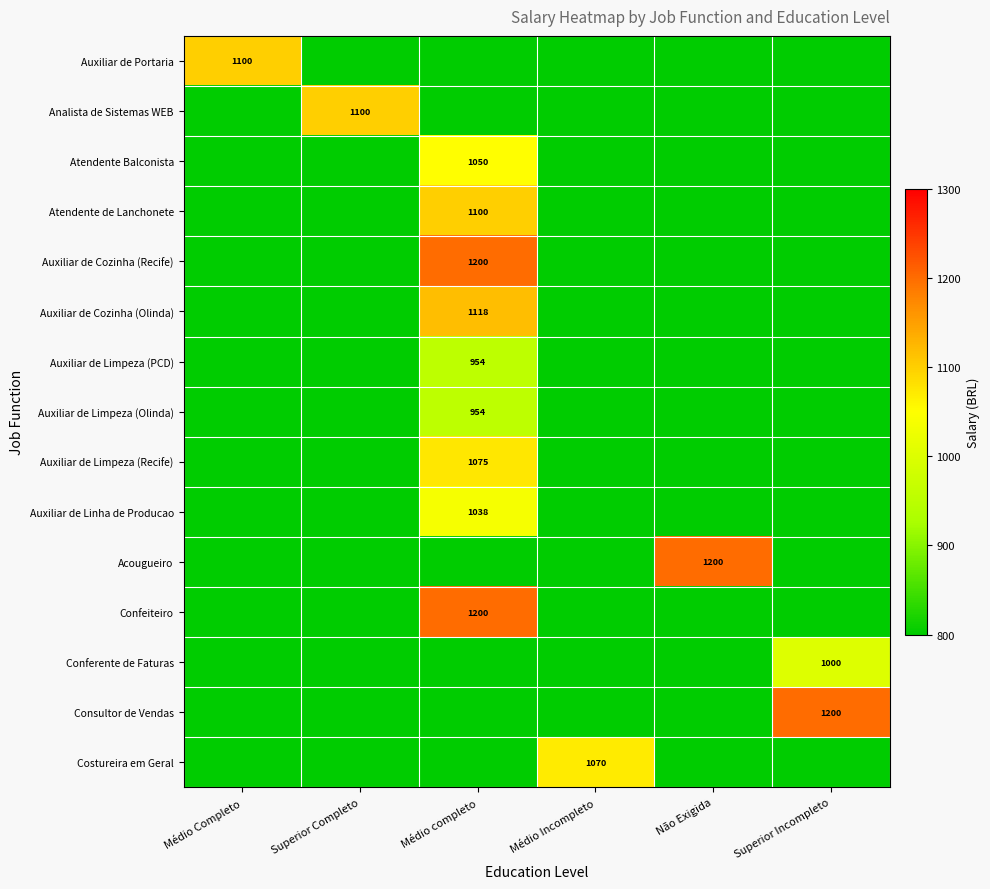

At how many categories does at least one series exceed 946?

6